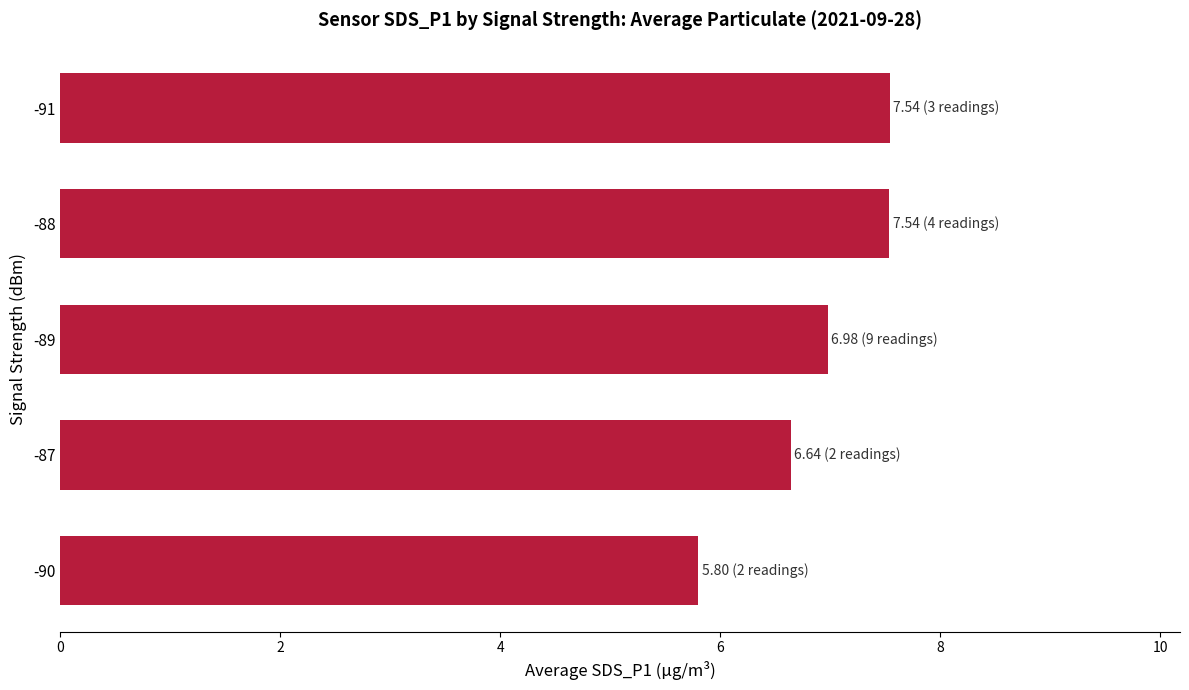

What is the sum of all values?

34.5